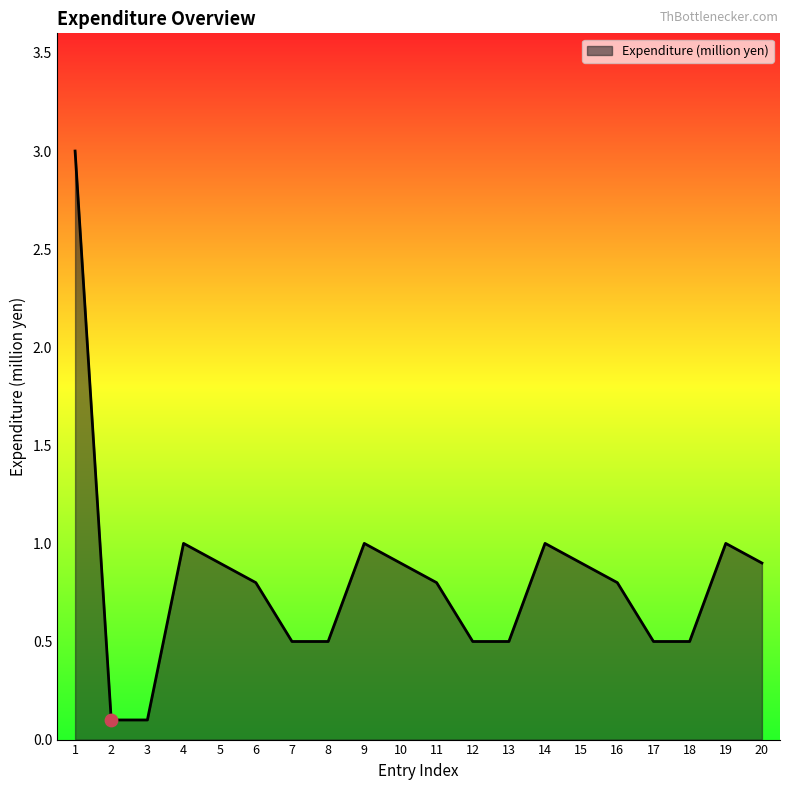

Between 15 and 19, which is larger?

19